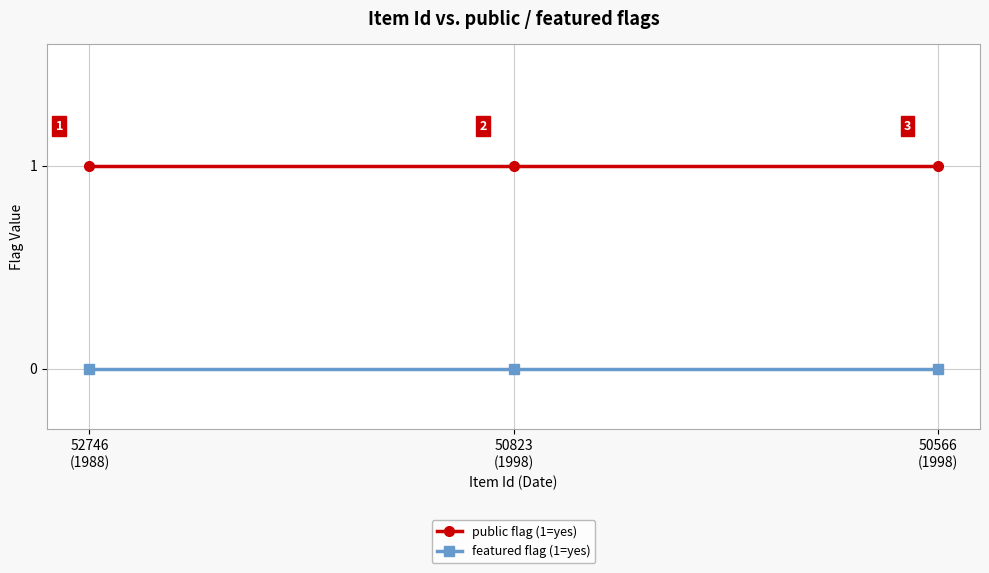

Which series has the largest total across all categories?

public flag (1=yes)